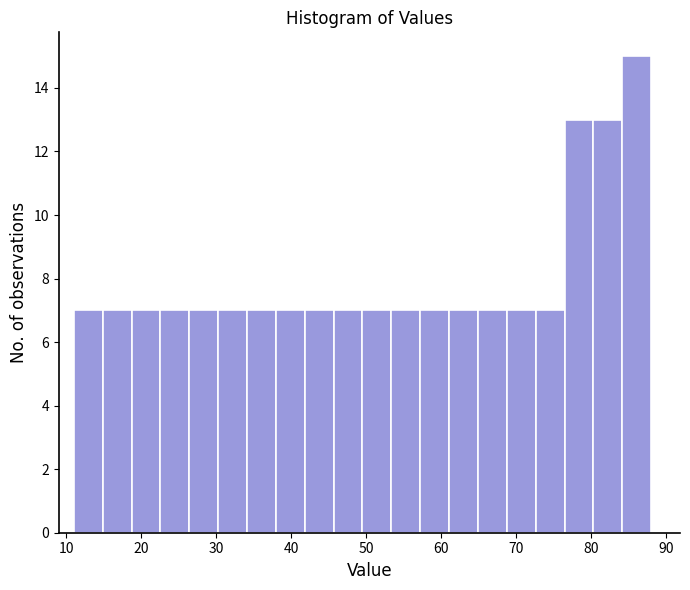

Read against the x-axis, roughly where is the centre of the tallest bar?

86